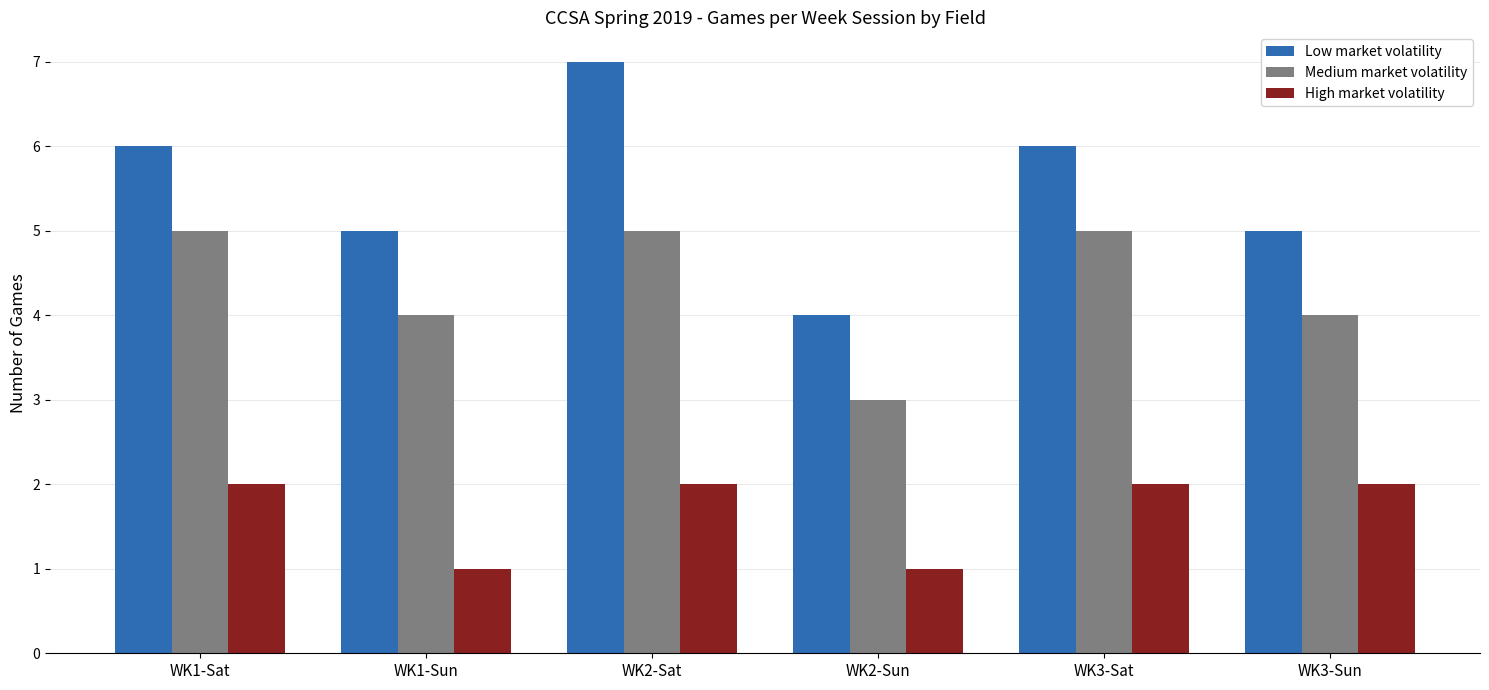

What is the sum of the High market volatility values at WK2-Sun and WK3-Sun?

3